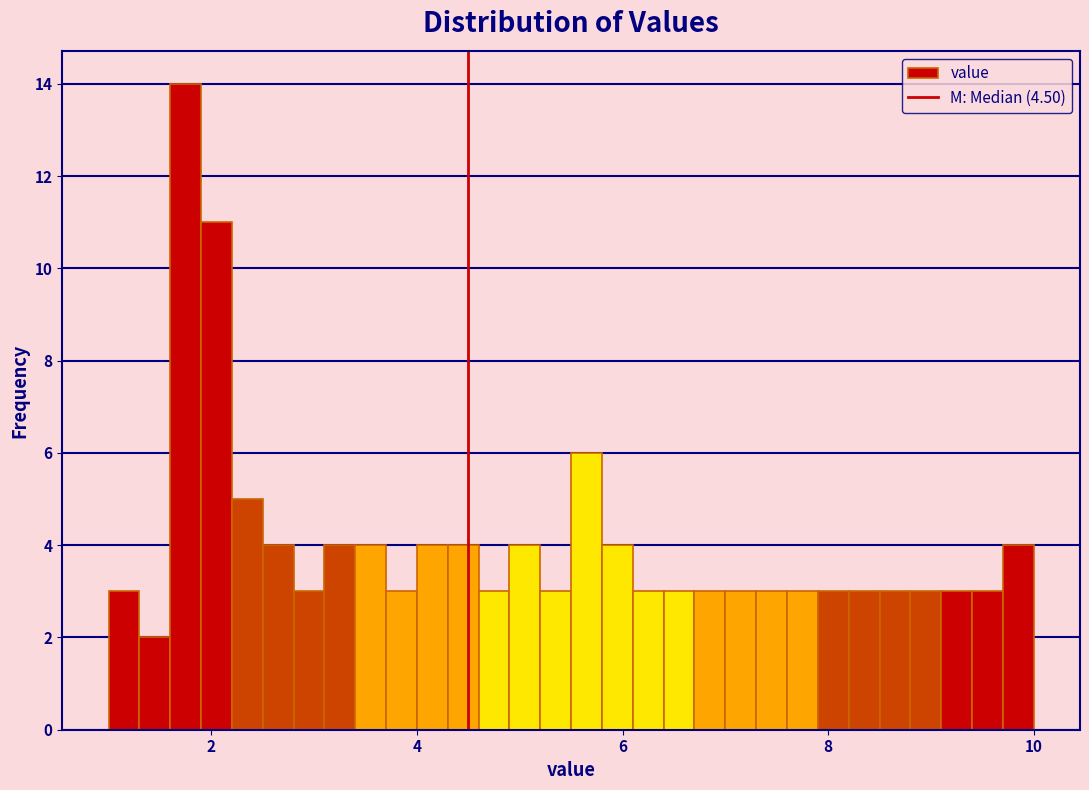

Read against the x-axis, roughly where is the centre of the tallest bar?

1.8